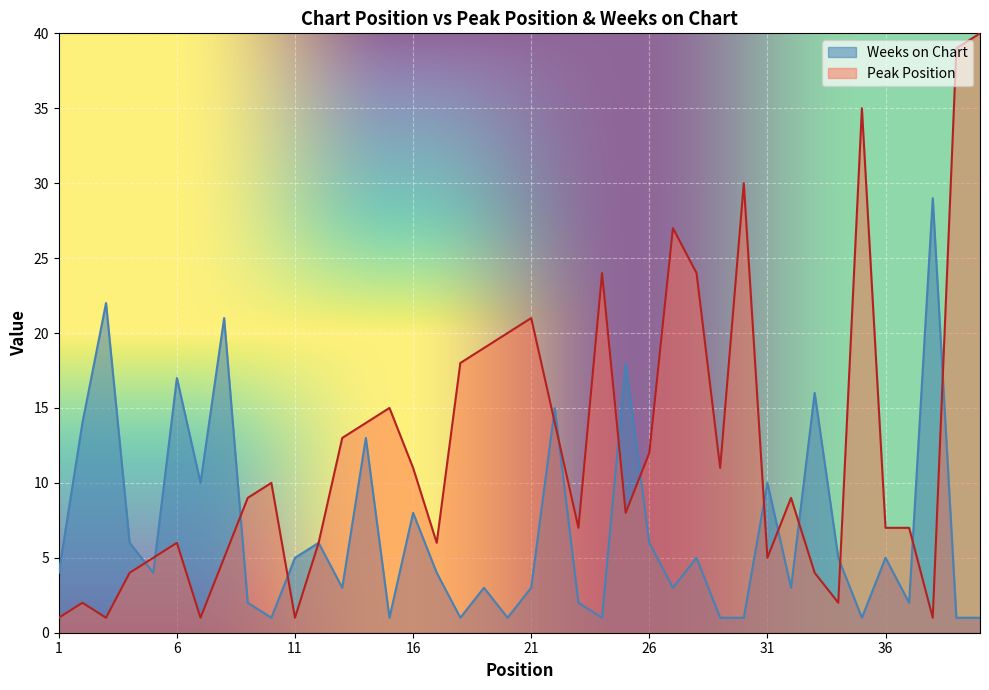

At which label does Weeks on Chart reach its peak?

38